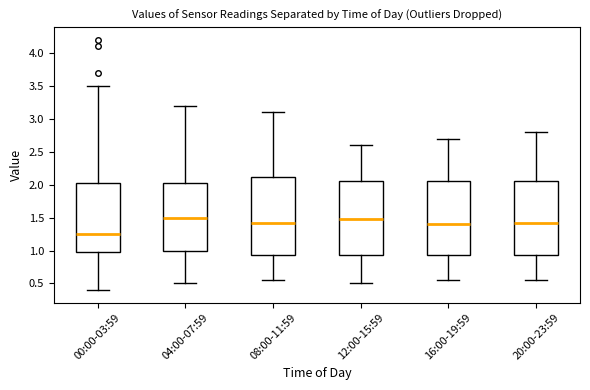

Where does the median line of the box for 20:00-23:59 sit on the y-axis? The values are not printed on the chart, so give them approximately, as read against the axis.

1.45